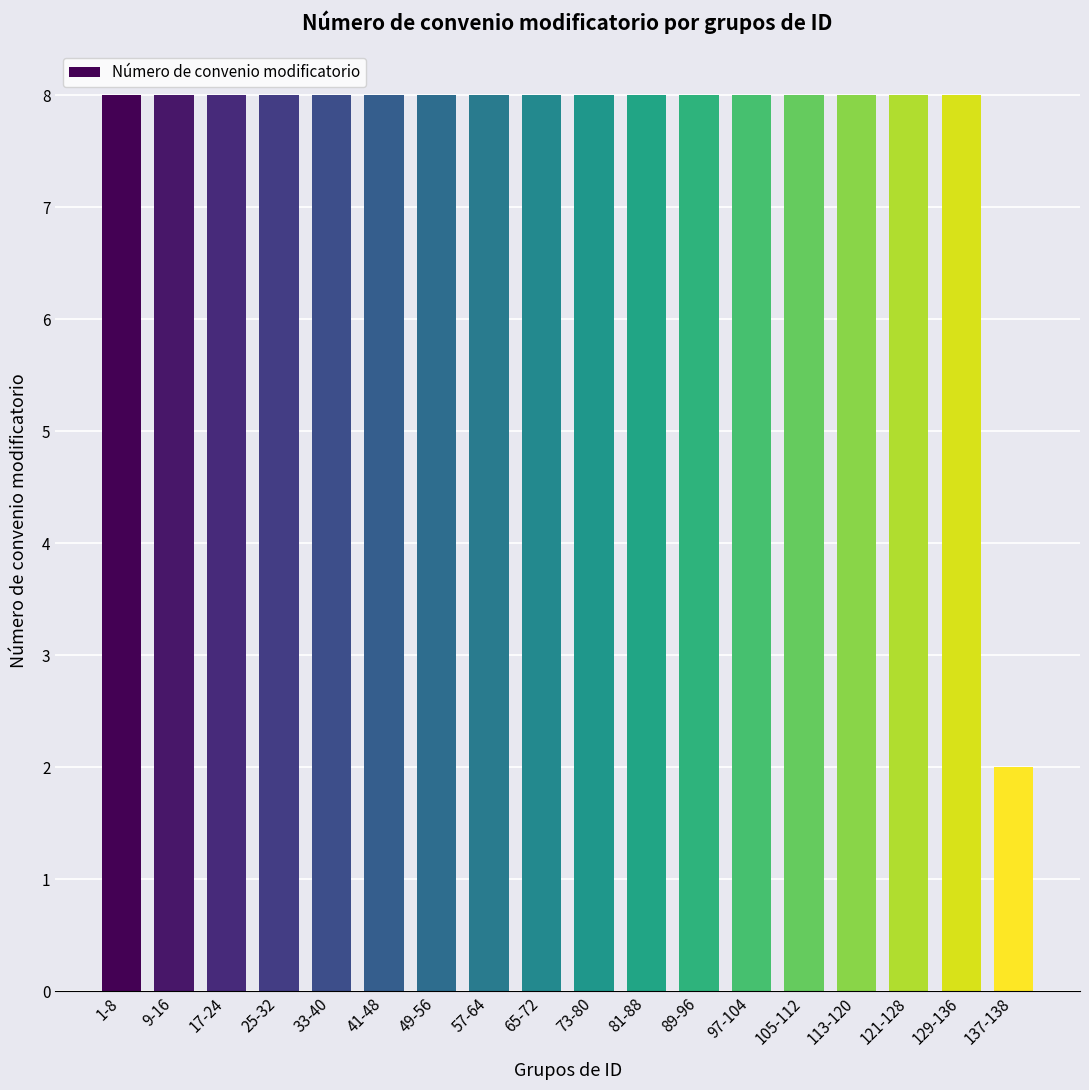

Which category has the lowest value across all series?

137-138